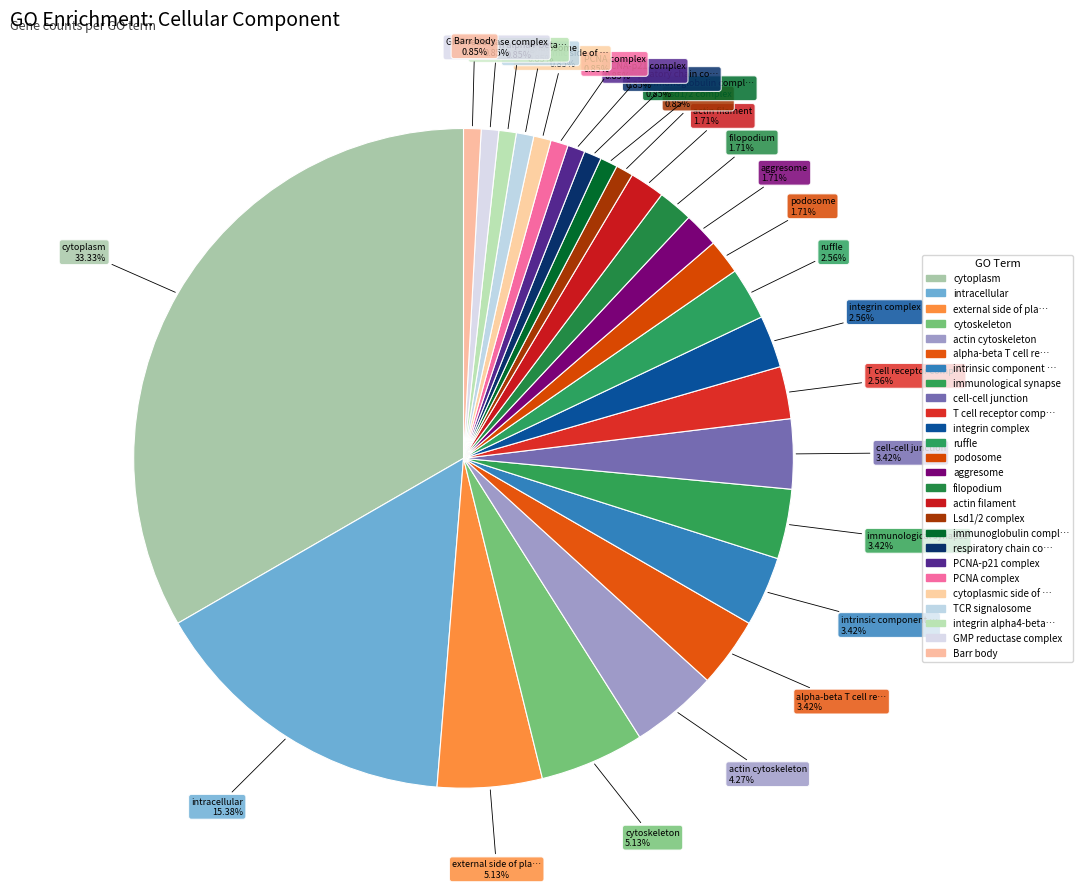

Is there any slice that represents more than half of the pie?

No